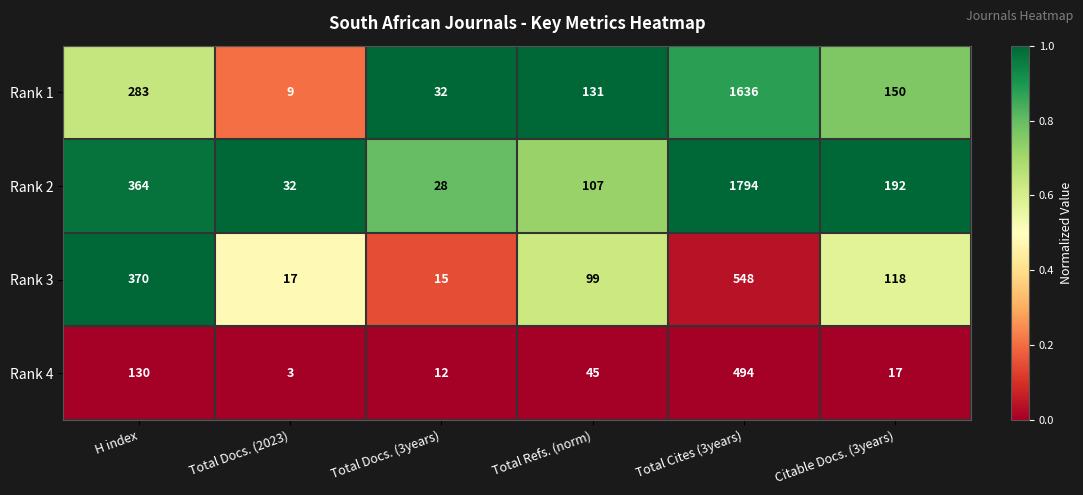

At which category is the sum across all series the highest?

Total Cites (3years)